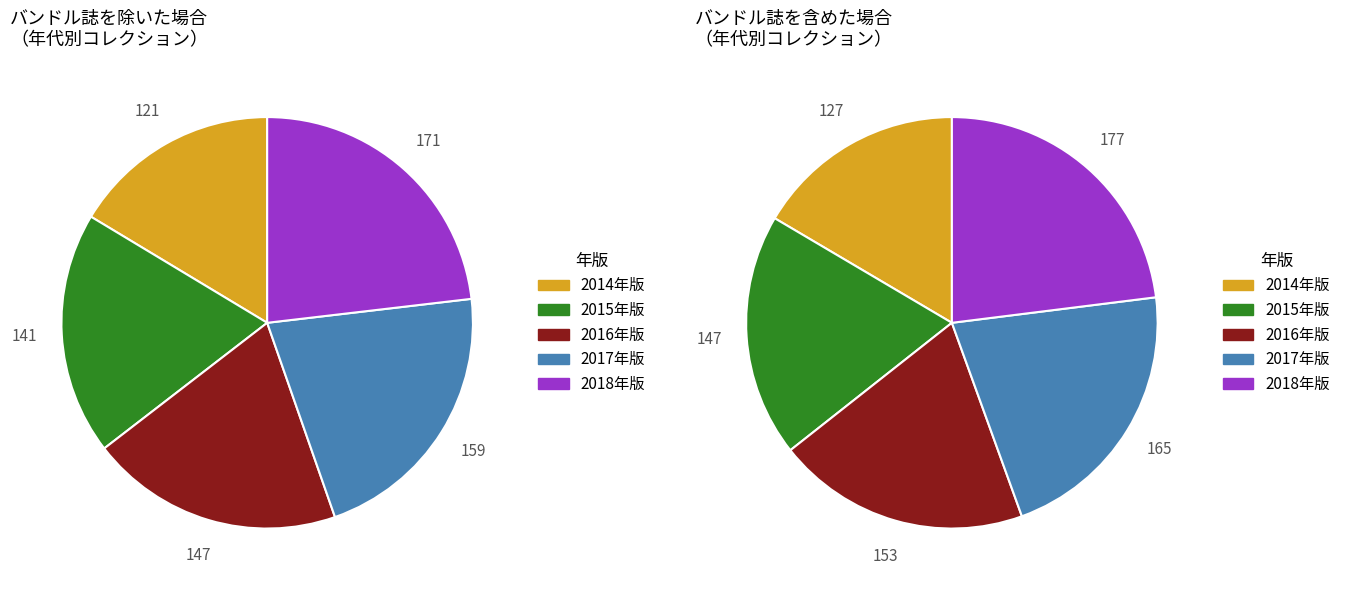

To the nearest percent, what percentage of the pie is 2?

20%